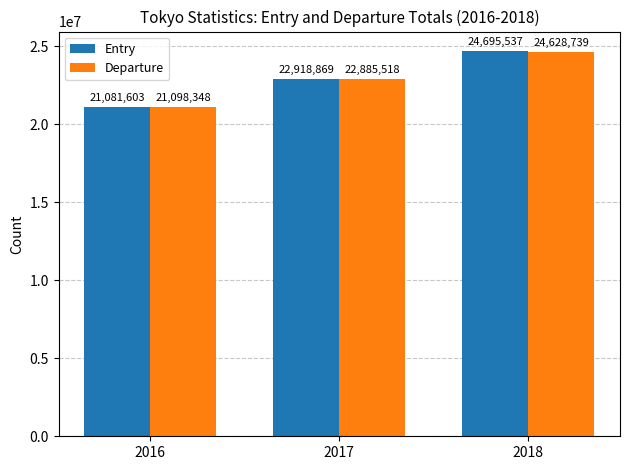

Reading left to right, extract all data points from this chart.

Entry: 21081603	22918869	24695537
Departure: 21098348	22885518	24628739